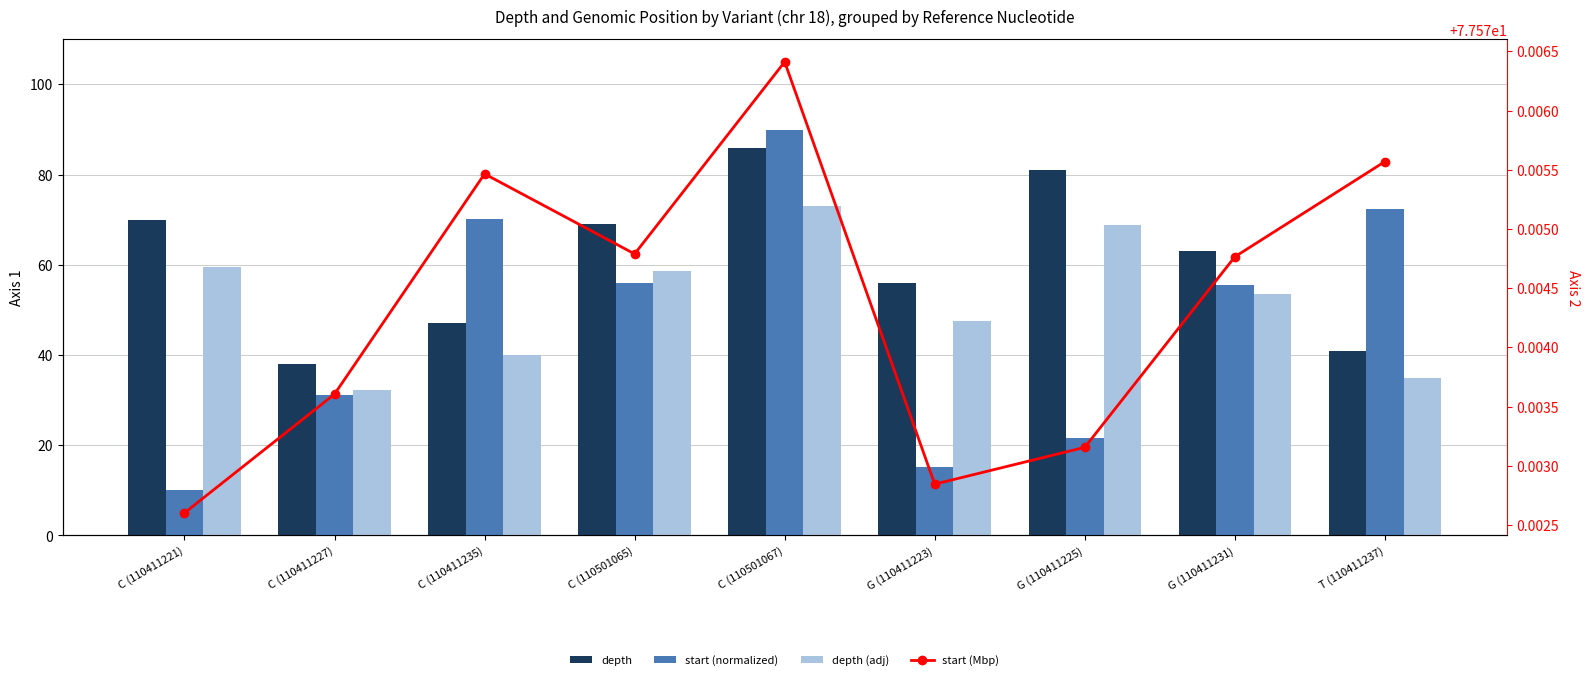

Reading left to right, transcribe all the data shown in this chart.

depth: C (110411221)=70.0	C (110411227)=38.0	C (110411235)=47.0	C (110501065)=69.0	C (110501067)=86.0	G (110411223)=56.0	G (110411225)=81.0	G (110411231)=63.0	T (110411237)=41.0
start (normalized): C (110411221)=10.0	C (110411227)=31.1	C (110411235)=70.1	C (110501065)=55.9	C (110501067)=90.0	G (110411223)=15.1	G (110411225)=21.6	G (110411231)=55.4	T (110411237)=72.3
depth (adj): C (110411221)=59.5	C (110411227)=32.3	C (110411235)=39.9	C (110501065)=58.6	C (110501067)=73.1	G (110411223)=47.6	G (110411225)=68.8	G (110411231)=53.5	T (110411237)=34.9
start (Mbp): C (110411221)=77.6	C (110411227)=77.6	C (110411235)=77.6	C (110501065)=77.6	C (110501067)=77.6	G (110411223)=77.6	G (110411225)=77.6	G (110411231)=77.6	T (110411237)=77.6